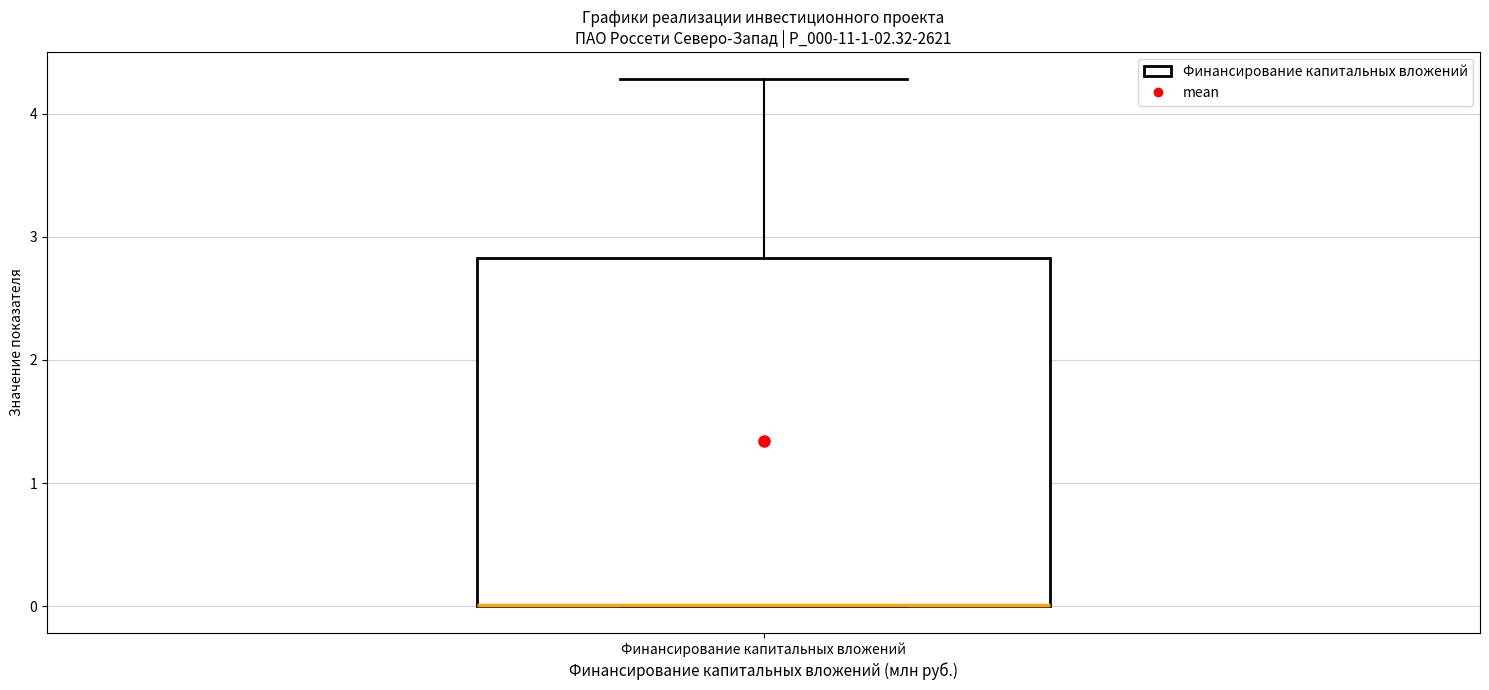

Read this box plot against the y-axis: the position of the median line, the range covered by the box, and the ends of both whiskers. The values are not printed on the chart, so give them approximately, as read against the axis.

median 0.0 (drawn on the box's lower edge), box 0.0 to 2.8, whiskers 0.0 to 4.3